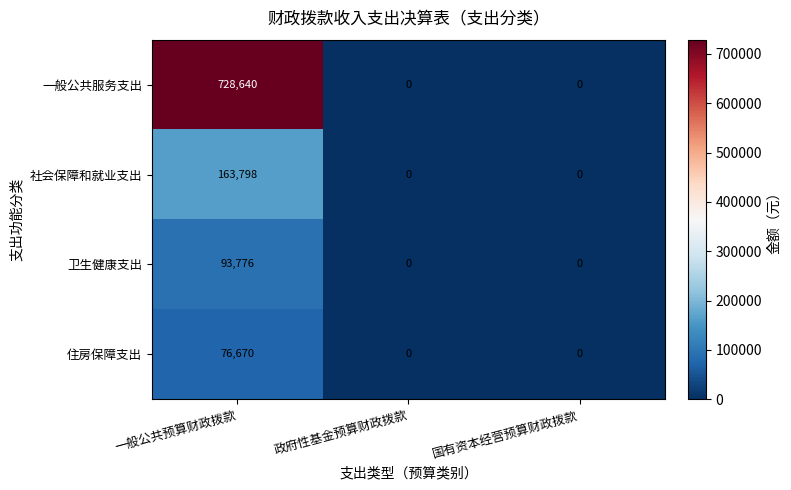

Rank the series by their maximum value, from lowest to highest.

住房保障支出, 卫生健康支出, 社会保障和就业支出, 一般公共服务支出